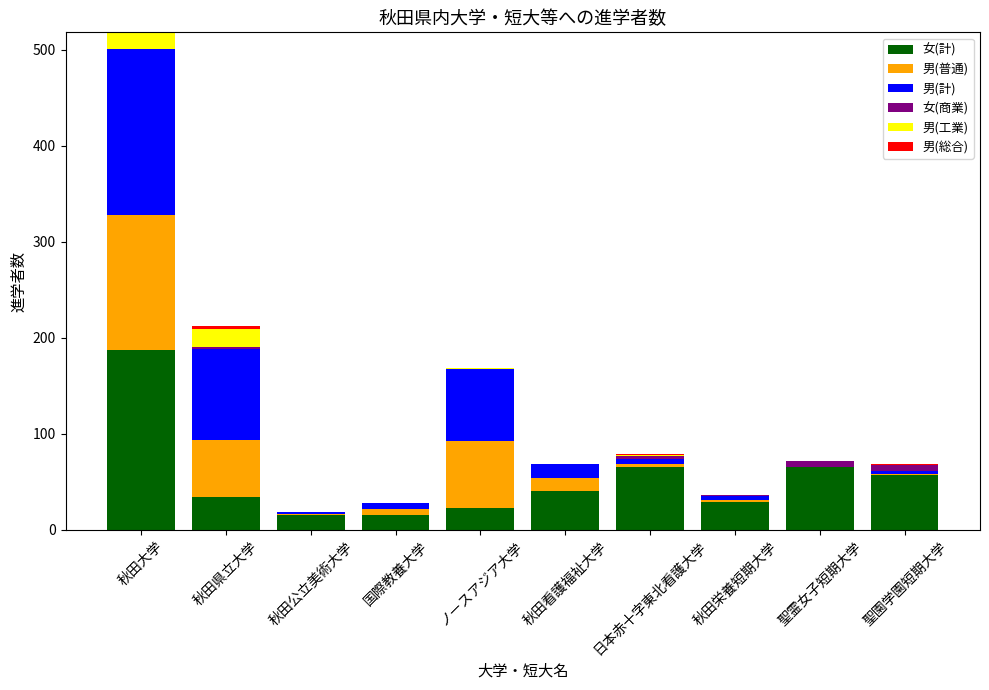

At which label does 女(計) reach its peak?

秋田大学